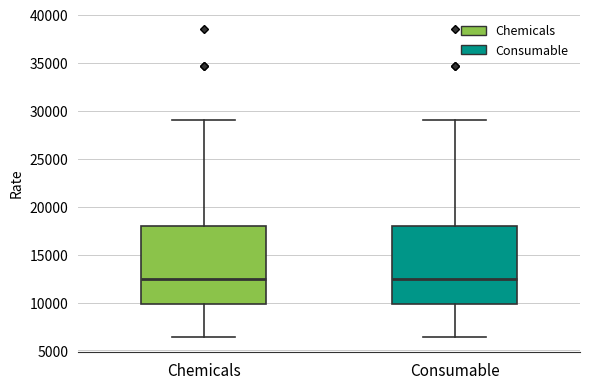

Where is the lower edge of the box for Chemicals on the y-axis? The values are not printed on the chart, so give them approximately, as read against the axis.

10000